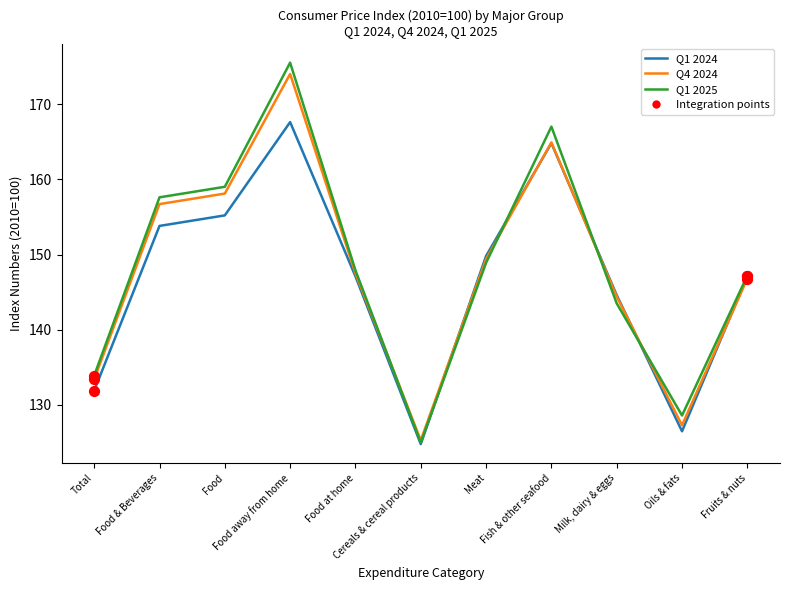

Which series has the widest spread of values?

Q1 2025